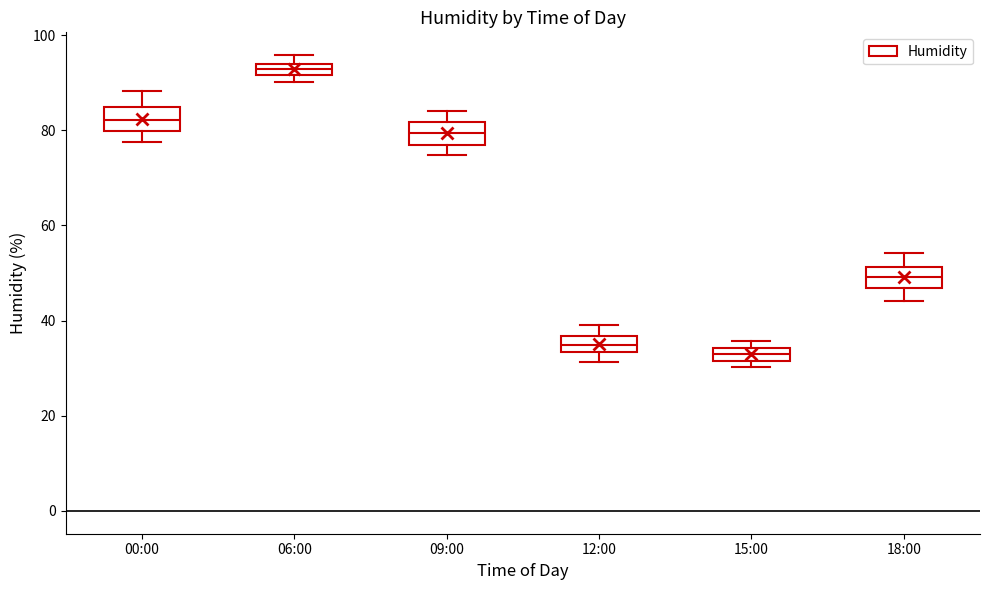

Which box has the highest median line?

06:00